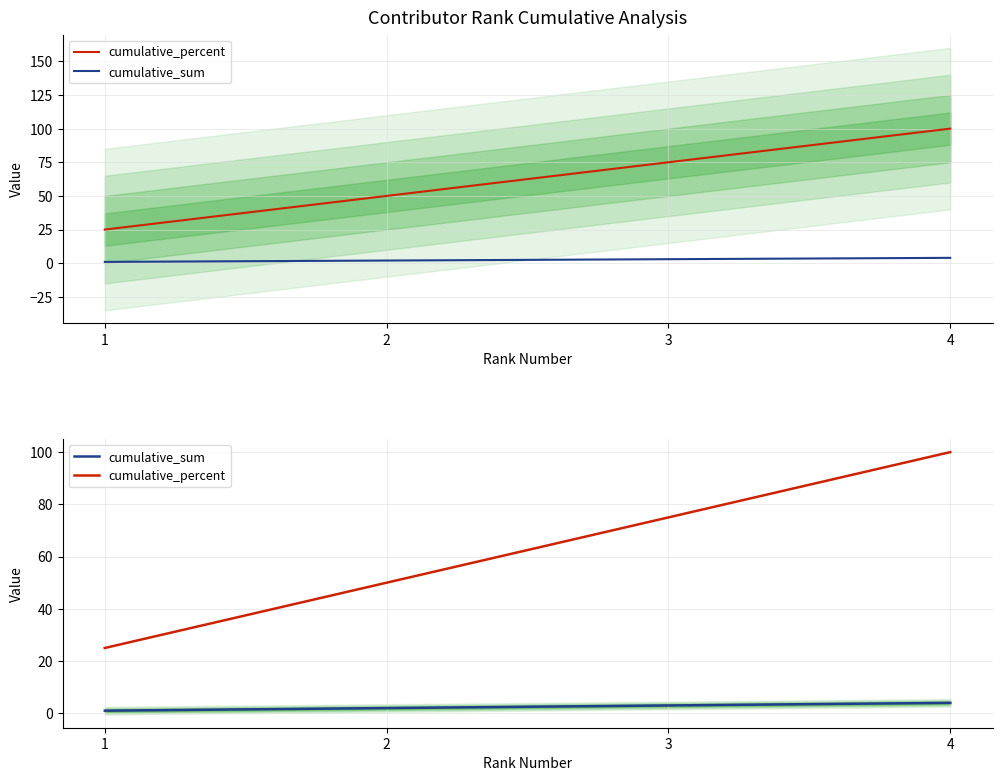

What is the value of the cumulative_sum point at the 4th from the left?

4